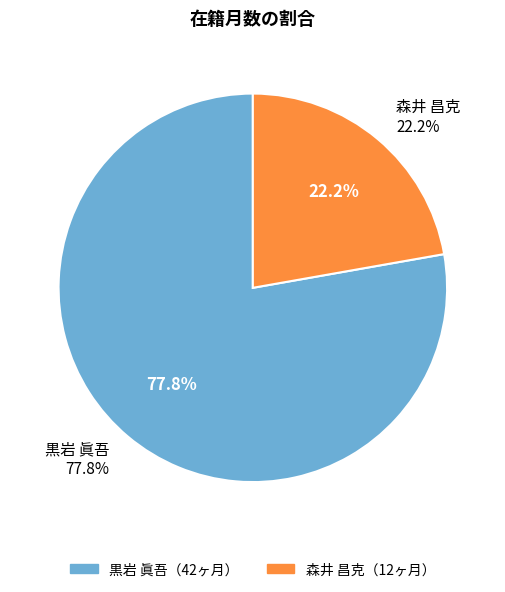

The 黒岩 眞吾 slice represents 78% of the pie. True or false?

True